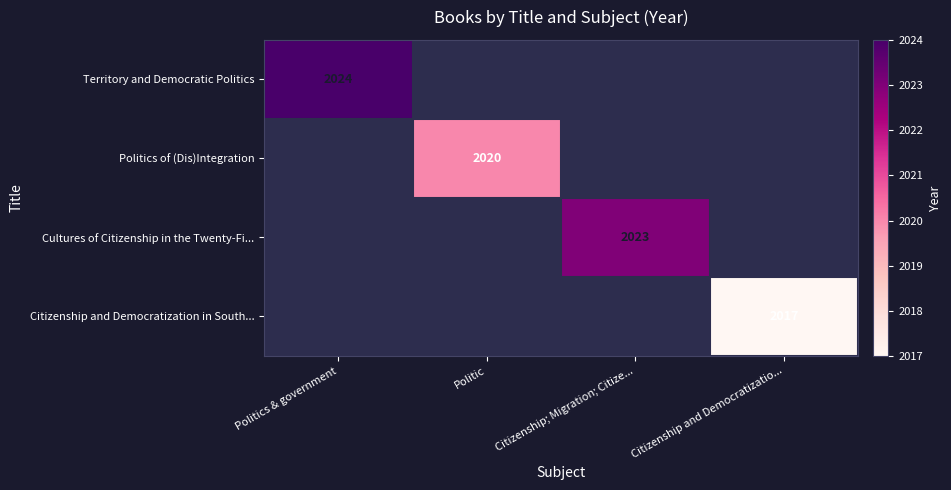

Is it true that Politics of (Dis)Integration equals 2020 at Politic?

True